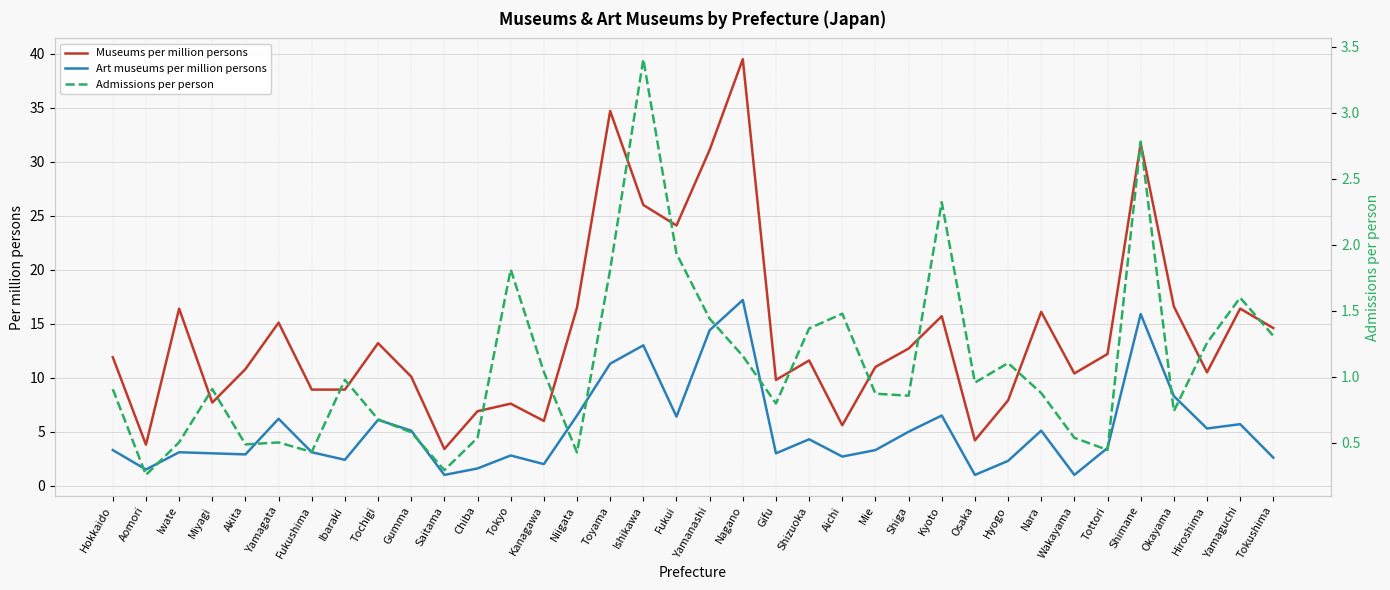

In Admissions per person, how many points are lower than both neighbors (excluding endpoints)?

10